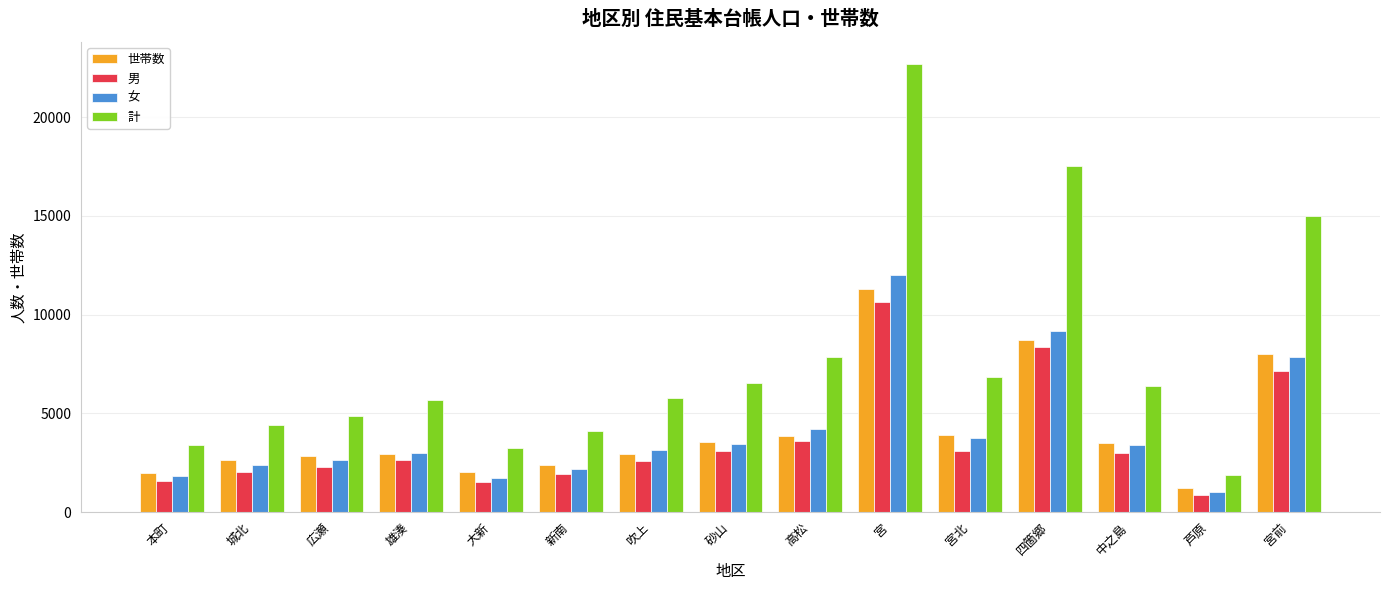

At which label is 計 closest to 12275?

宮前